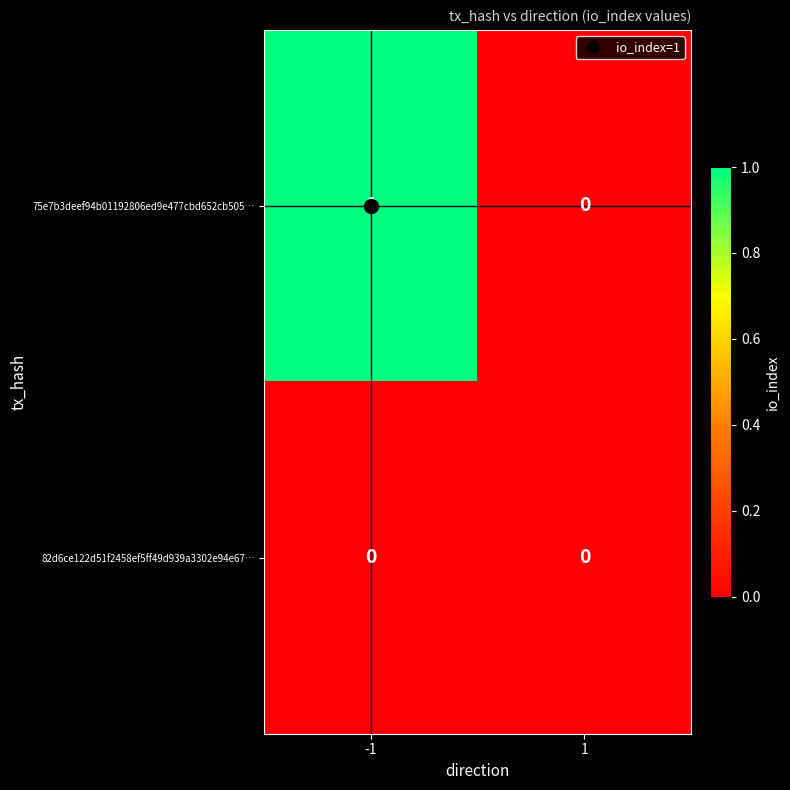

Between -1 and 1, which series saw the biggest shift?

75e7b3deef94b01192806ed9e477cbd652cb505…